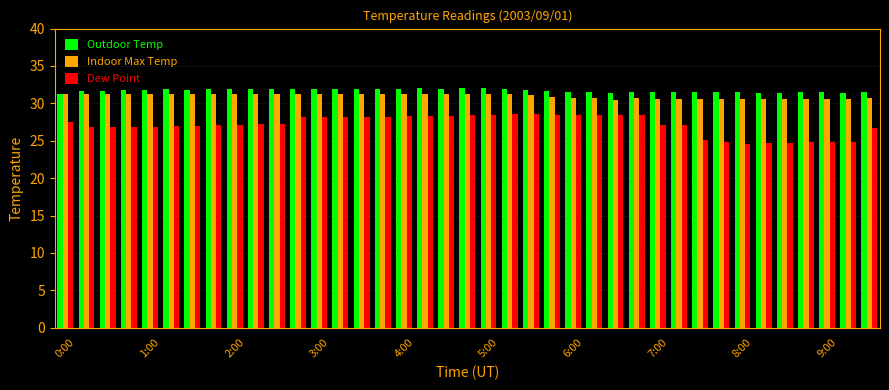

What is the lowest value of the Outdoor Temp series?

31.3